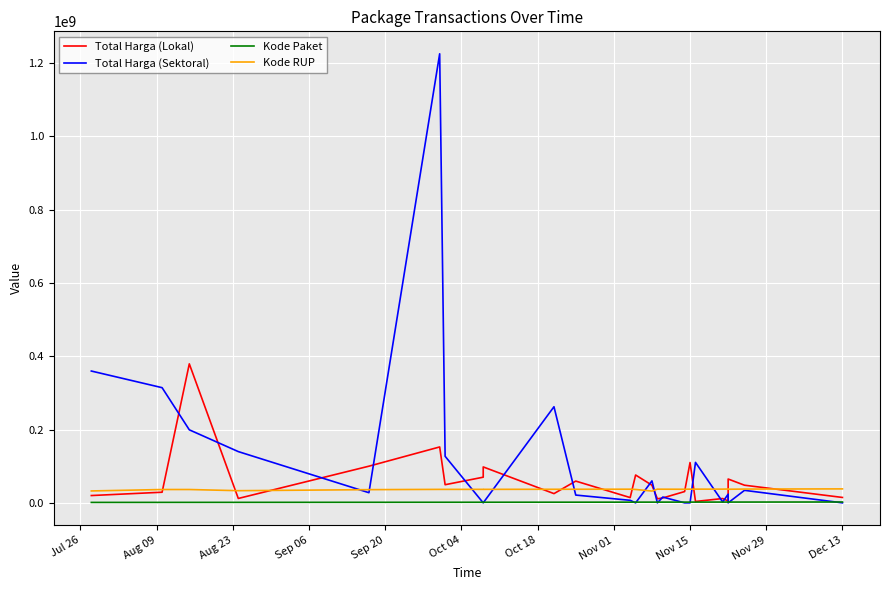

What value does the Kode RUP series have at Nov 15?

37408659